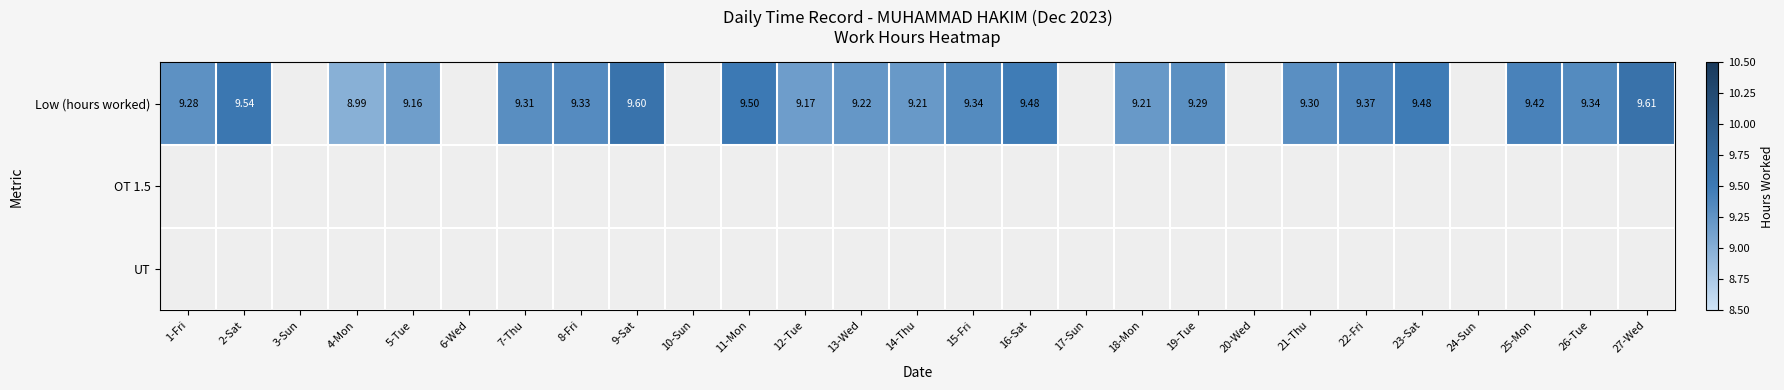

Between 11-Mon and 16-Sat, which series saw the biggest shift?

Low (hours worked)